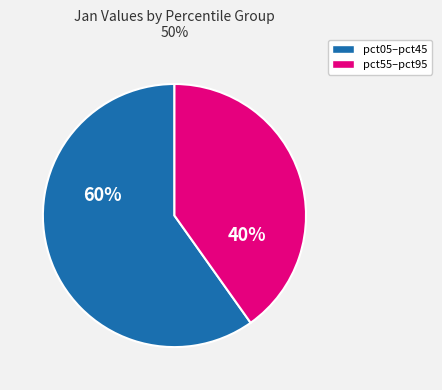

Does any single category account for the majority?

Yes